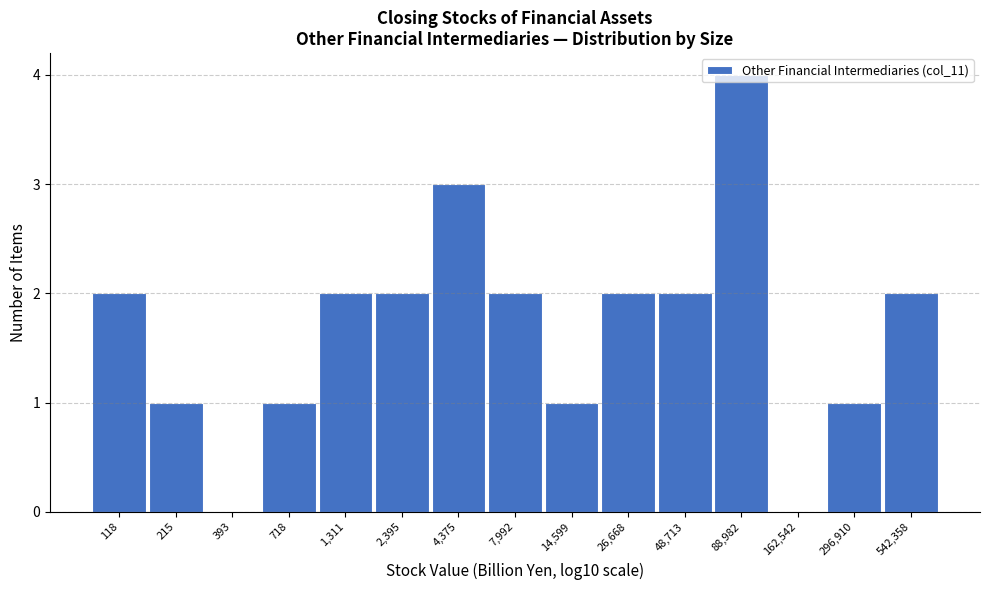

True or false: the data shows 3 at 26,668.

False